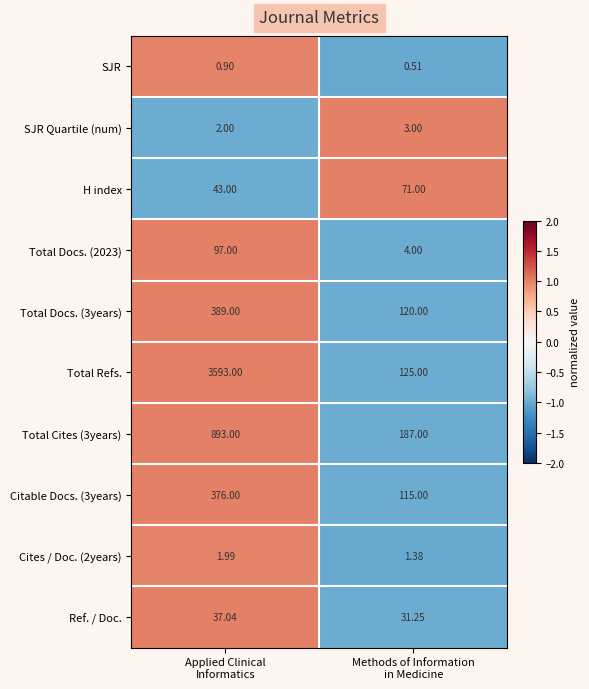

Count the number of categories in the chart.

2